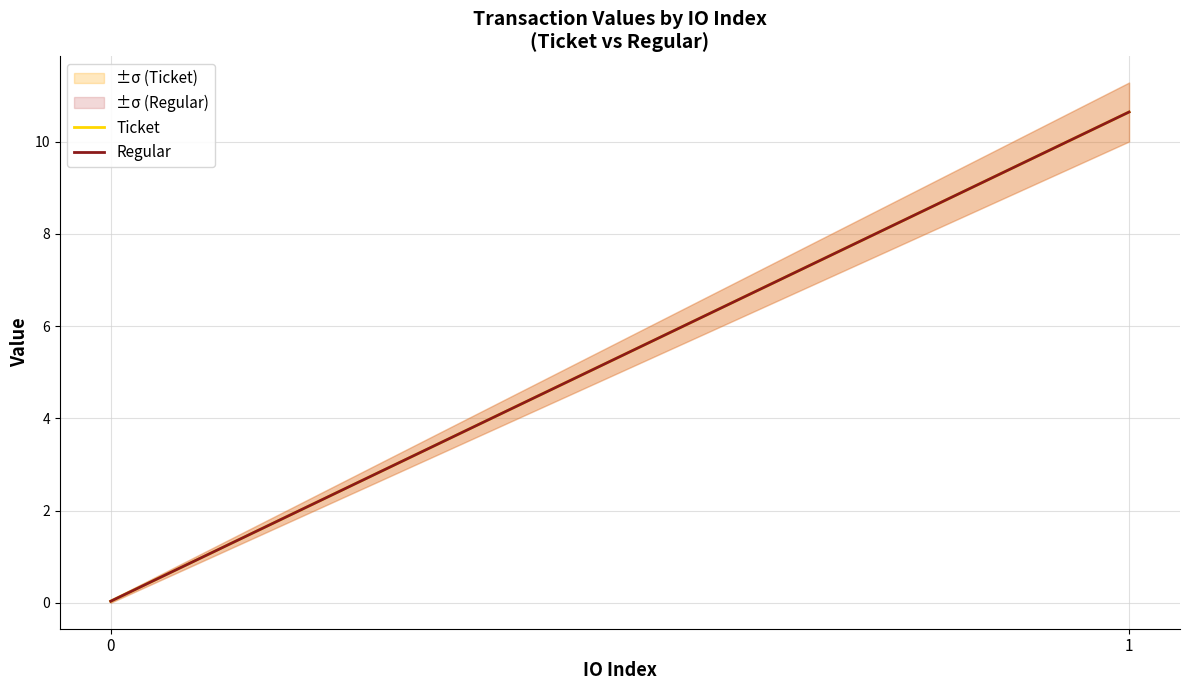

How many data points does each series have?

2